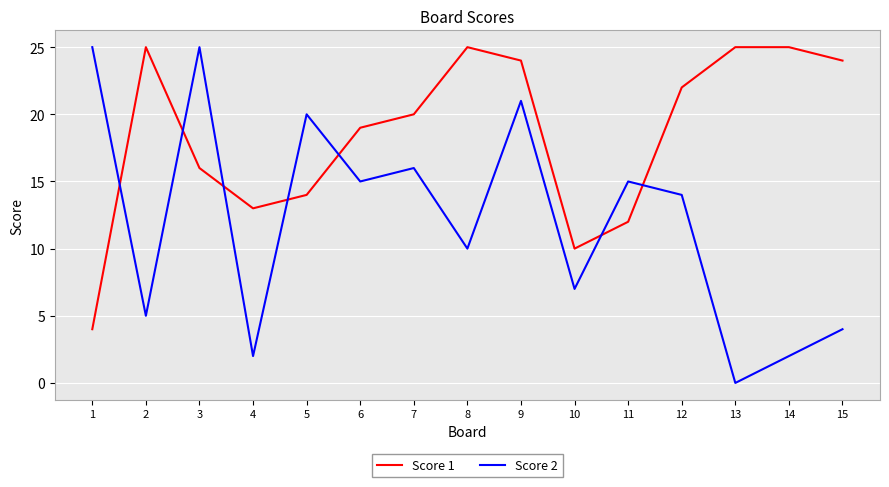

Reading left to right, extract all data points from this chart.

Score 1: 4	25	16	13	14	19	20	25	24	10	12	22	25	25	24
Score 2: 25	5	25	2	20	15	16	10	21	7	15	14	0	2	4